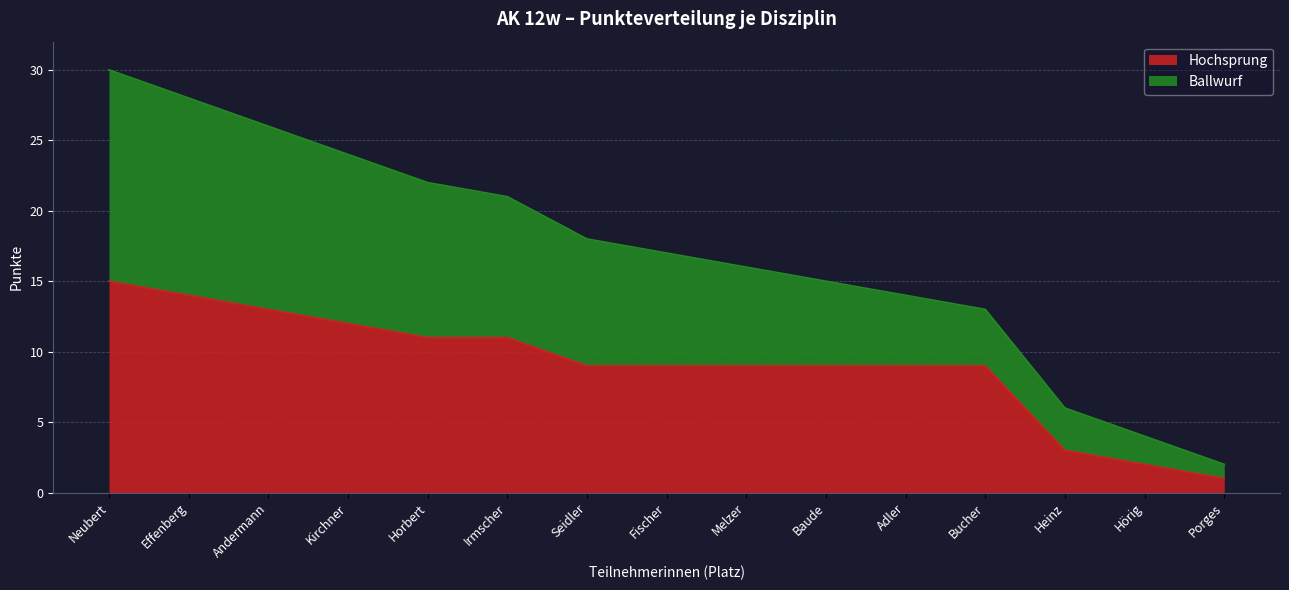

Does the chart have visible grid lines?

Yes